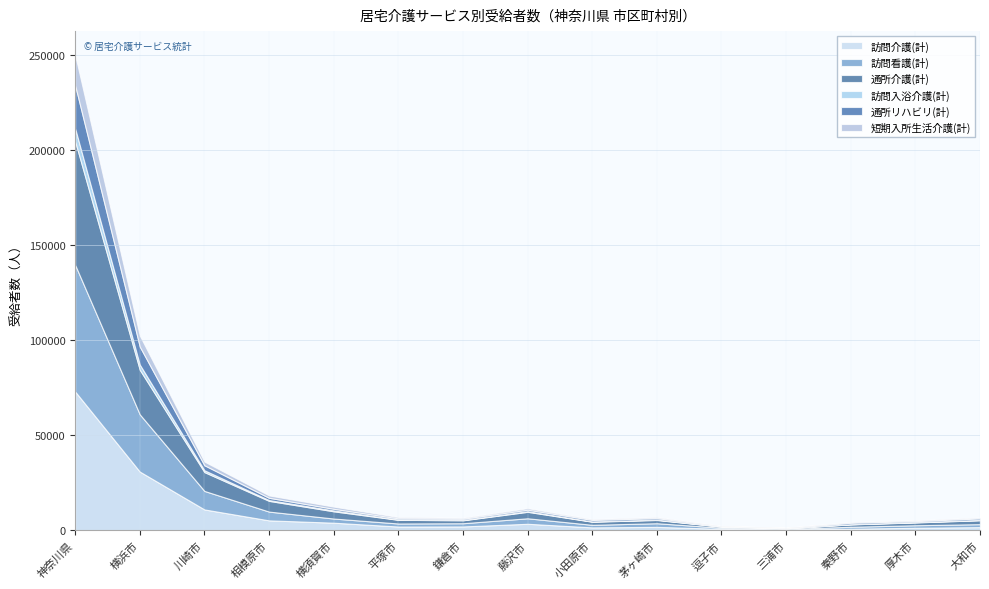

What is the smallest value displayed?

53